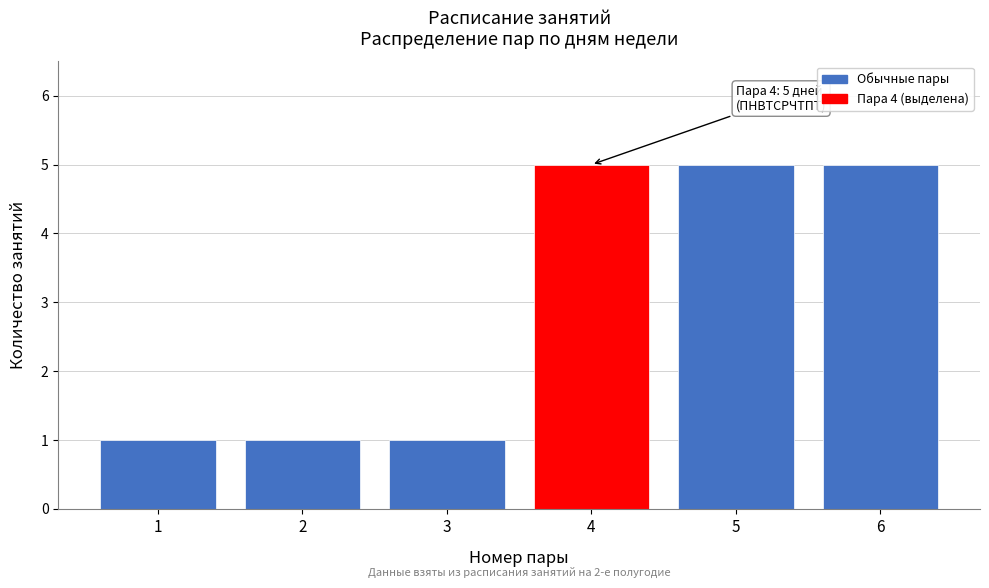

Reading left to right, list all the values displayed in this chart.

1=1	2=1	3=1	4=5	5=5	6=5